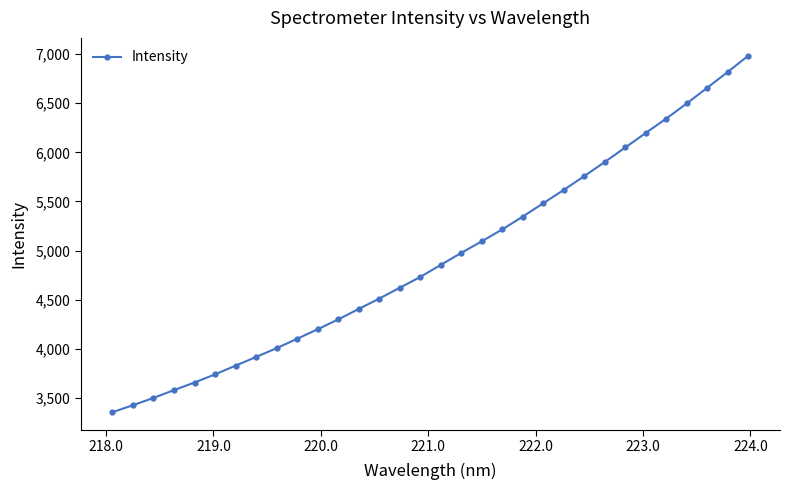

What is the greatest value displayed?

6982.7